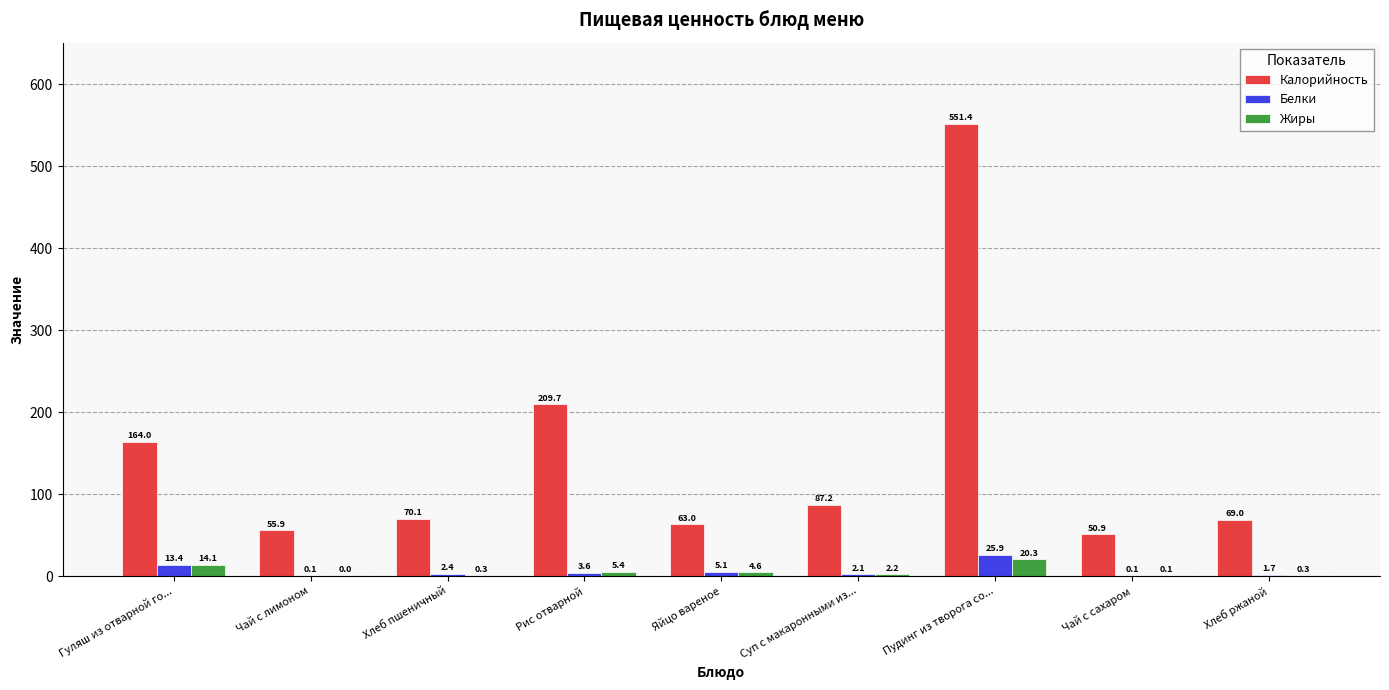

Between Яйцо вареное and Хлеб ржаной, which series saw the biggest shift?

Калорийность